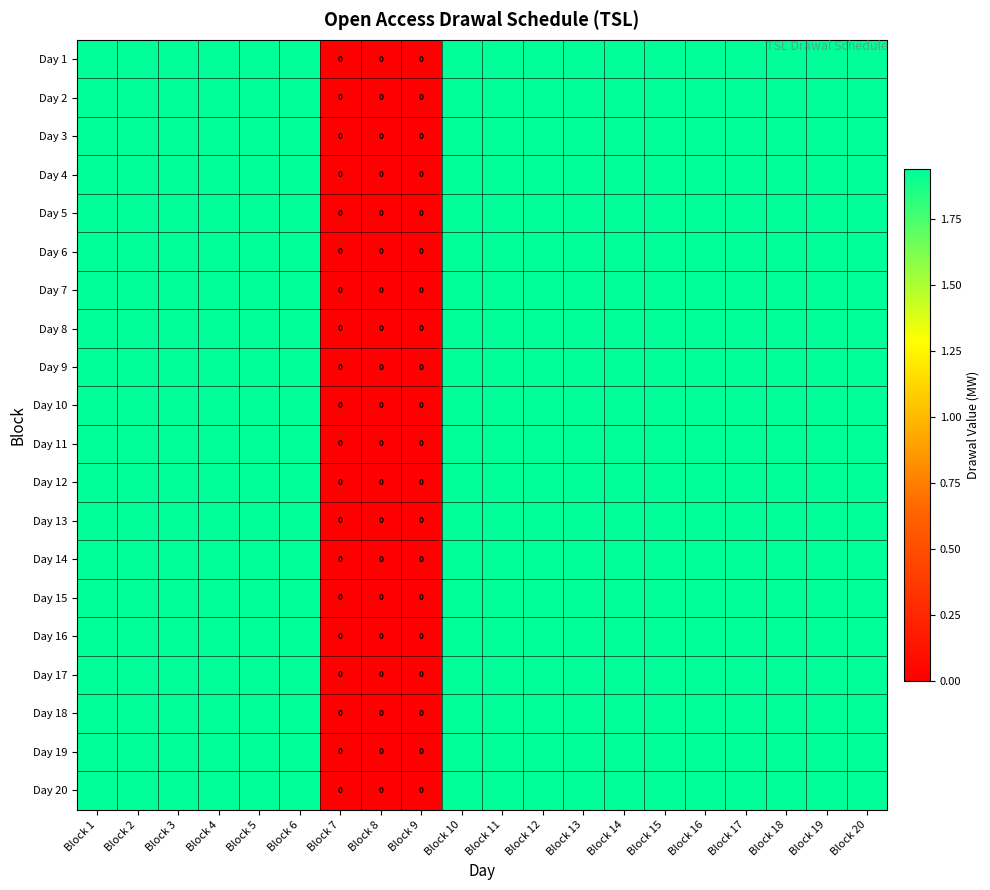

The Day 11 series shows 0.6 at Block 13. True or false?

False